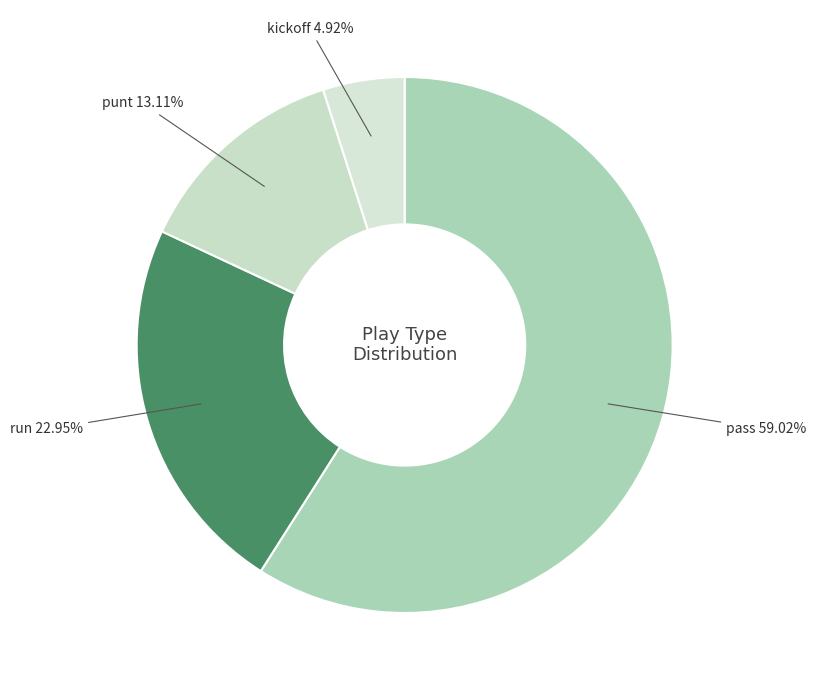

What is the smallest slice in the pie chart?

kickoff